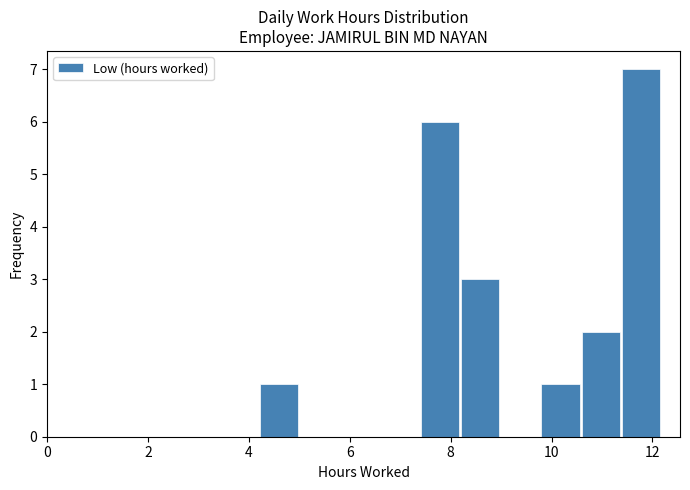

Around what value on the x-axis is the tallest bar? Give the approximate position of its centre, as read against the axis.

11.8